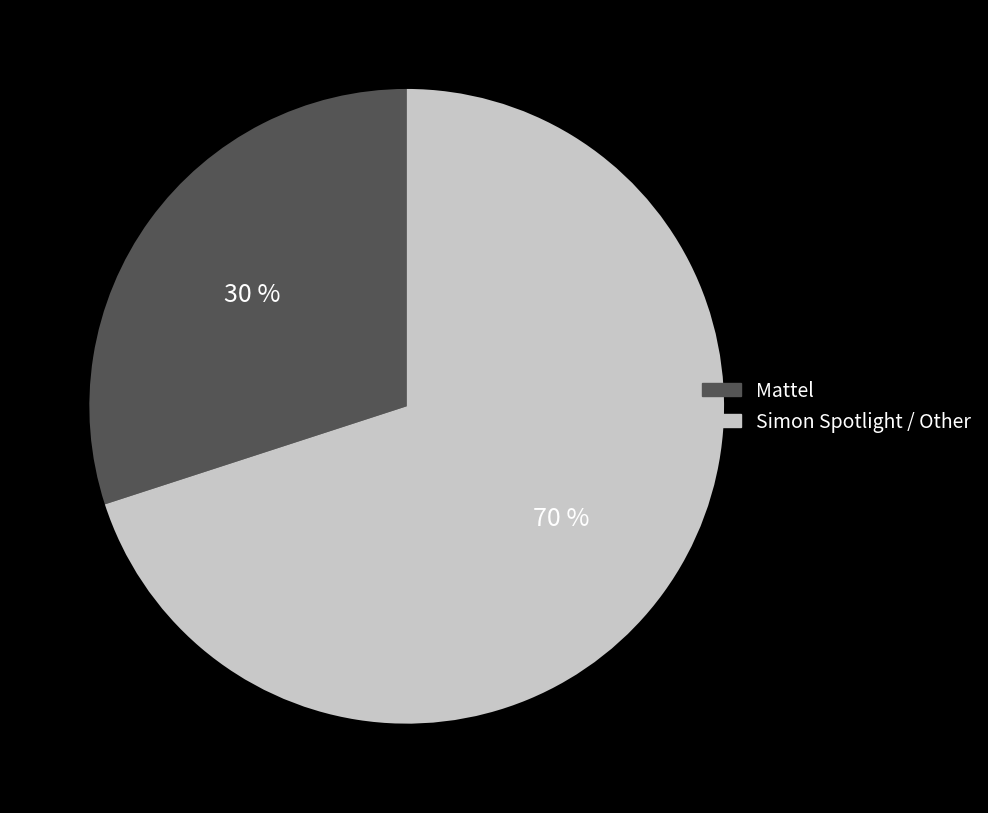

Rank the categories by value from highest to lowest.

Simon Spotlight / Other, Mattel